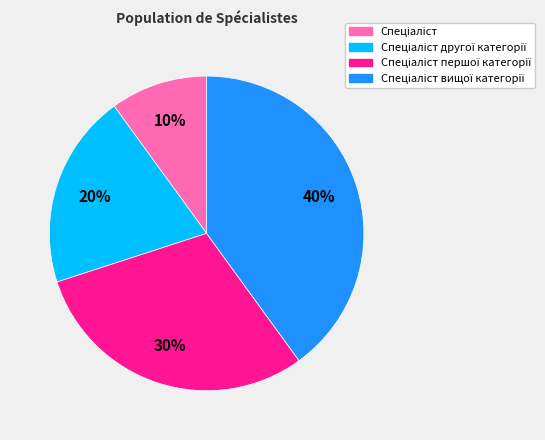

Is there any slice that represents more than half of the pie?

No